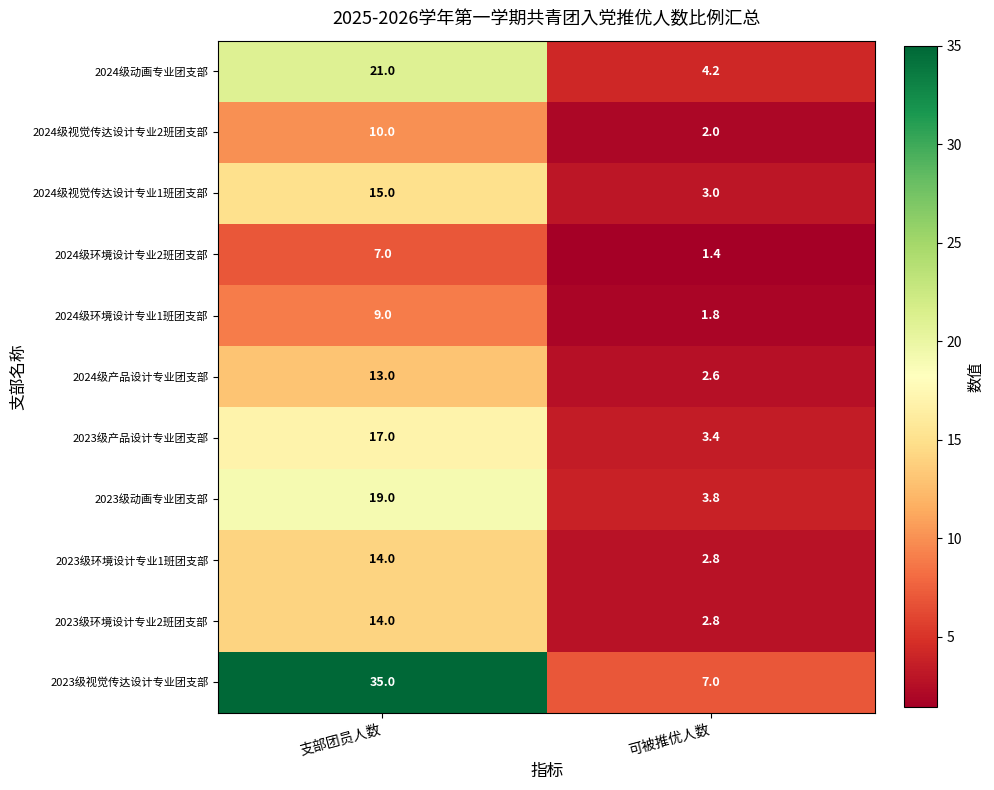

Reading right to left, what are all the values shown in this chart?

2024级动画专业团支部: 4.2	21.0
2024级视觉传达设计专业2班团支部: 2.0	10.0
2024级视觉传达设计专业1班团支部: 3.0	15.0
2024级环境设计专业2班团支部: 1.4	7.0
2024级环境设计专业1班团支部: 1.8	9.0
2024级产品设计专业团支部: 2.6	13.0
2023级产品设计专业团支部: 3.4	17.0
2023级动画专业团支部: 3.8	19.0
2023级环境设计专业1班团支部: 2.8	14.0
2023级环境设计专业2班团支部: 2.8	14.0
2023级视觉传达设计专业团支部: 7.0	35.0